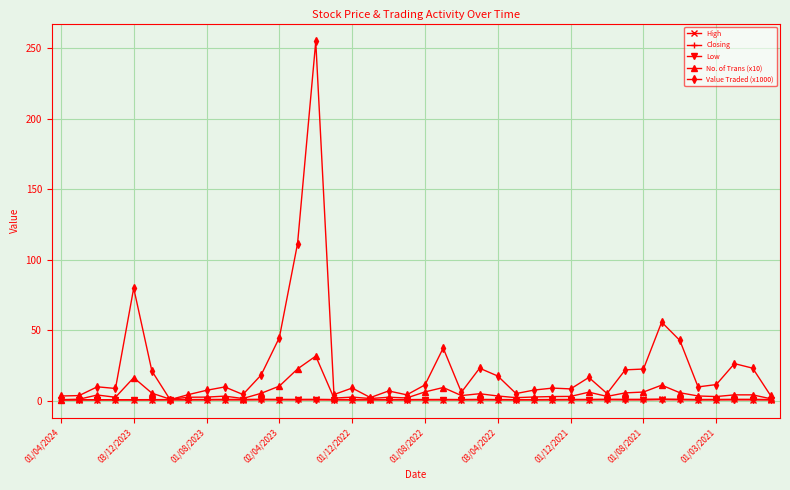

True or false: Value Traded (x1000) has more than 0 points higher than both neighbors.

True